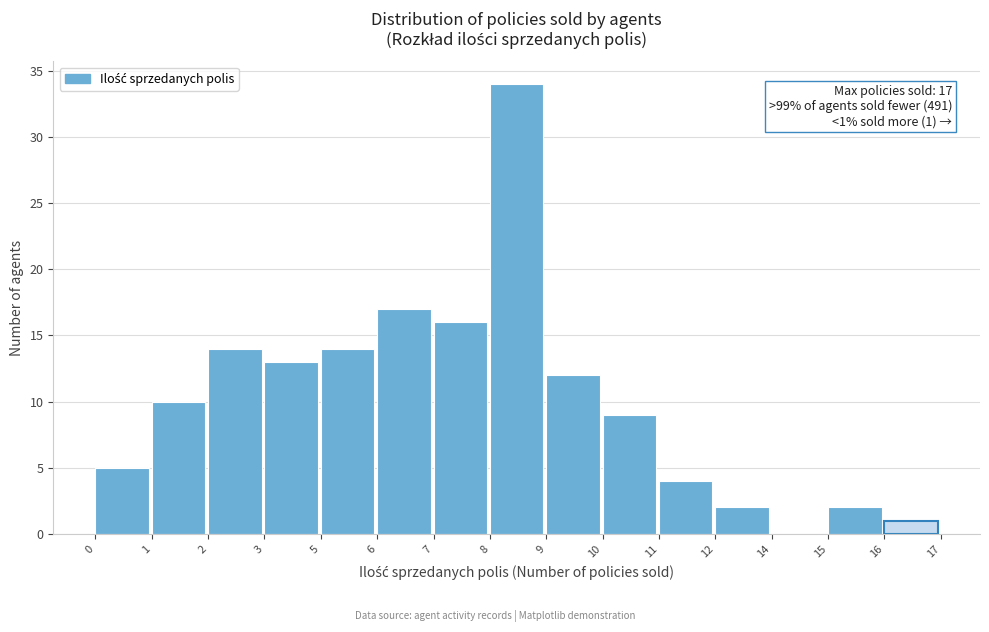

Reading left to right, transcribe all the data shown in this chart.

0=5	1=10	2=14	3=13	5=14	6=17	7=16	8=34	9=12	10=9	11=4	12=2	14=0	15=2	16=1